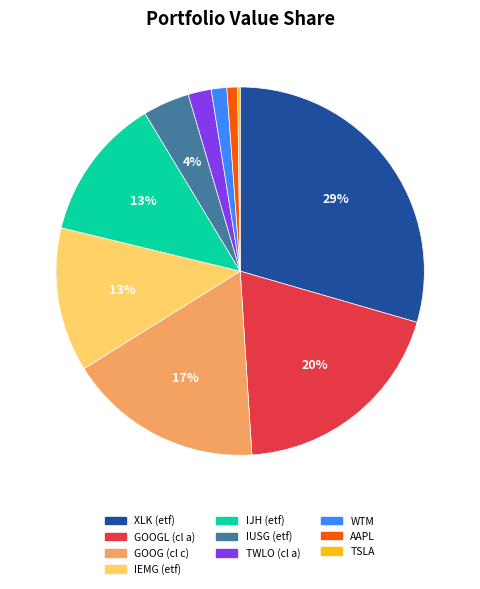

What percentage is the IJH (etf) slice, to the nearest percent?

13%